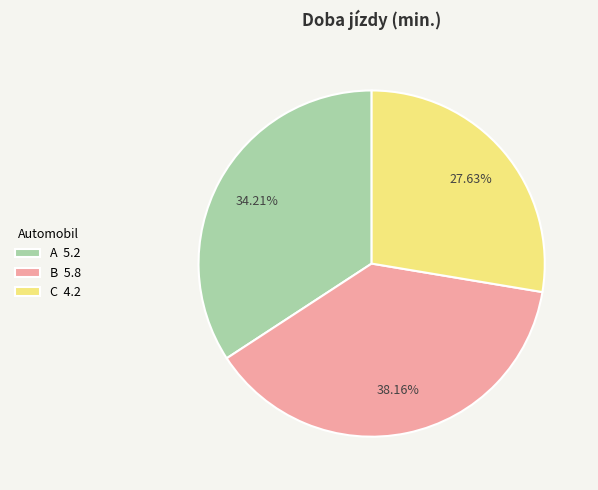

Combined, what portion of the pie is A and C?

61.8%